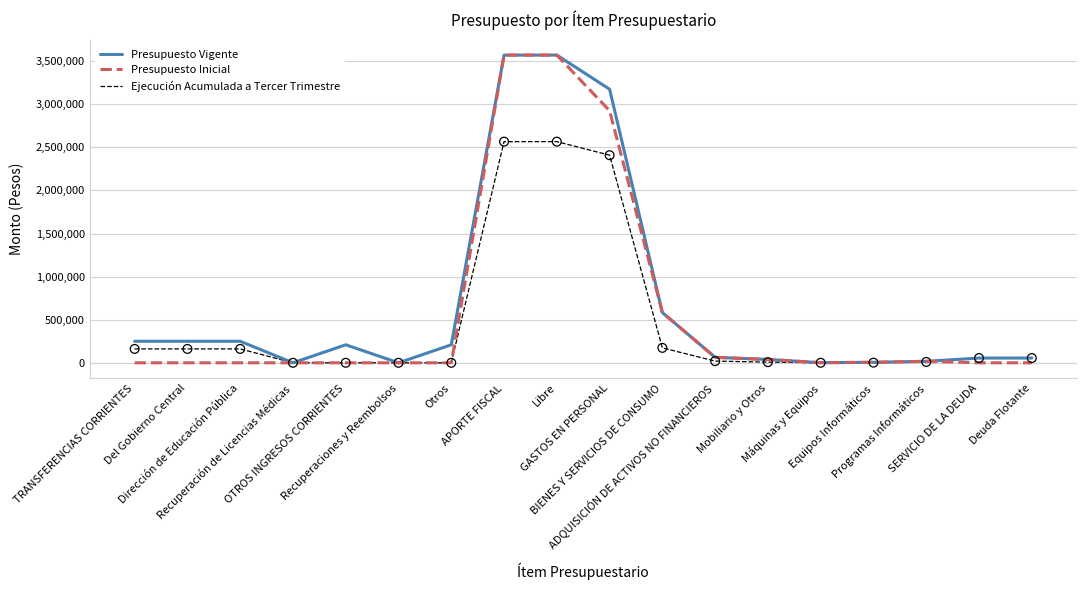

At how many categories does at least one series exceed 1956531?

3